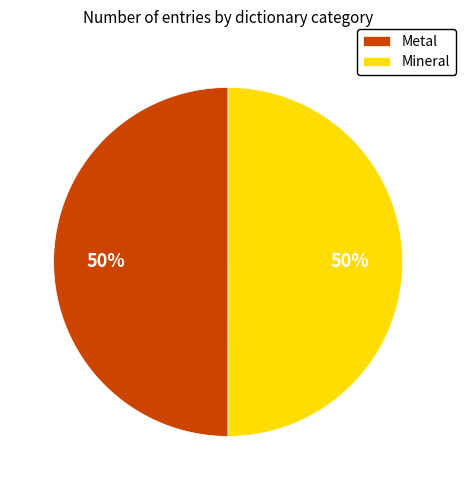

To the nearest percent, what portion does Metal represent?

50%